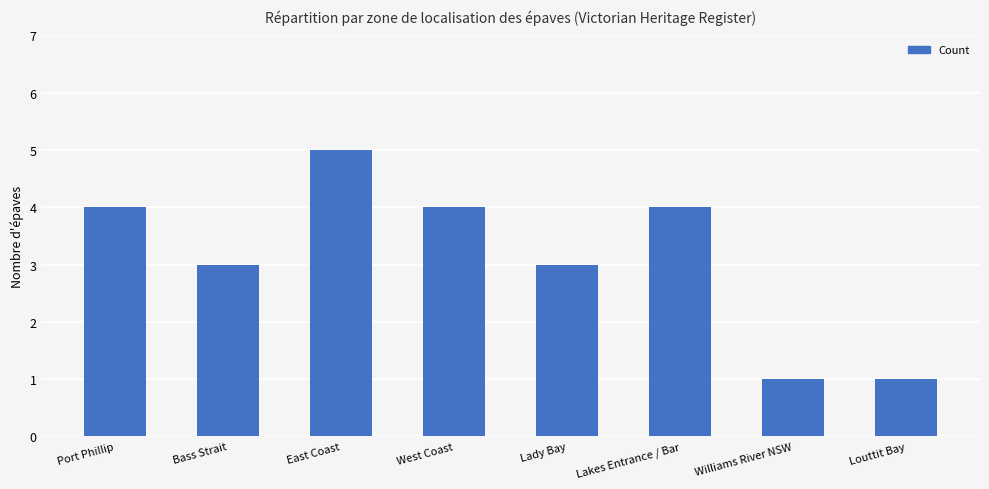

What is the ratio of the value at Williams River NSW to the value at East Coast?

0.2